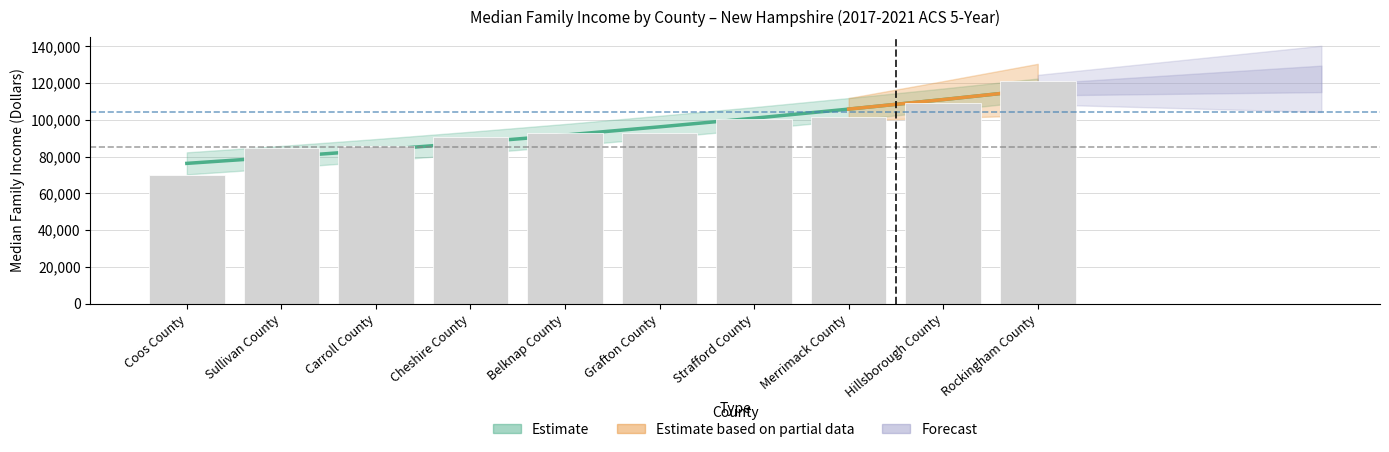

List the labels in order of value, smallest first.

Coos County, Sullivan County, Carroll County, Cheshire County, Belknap County, Grafton County, Strafford County, Merrimack County, Hillsborough County, Rockingham County